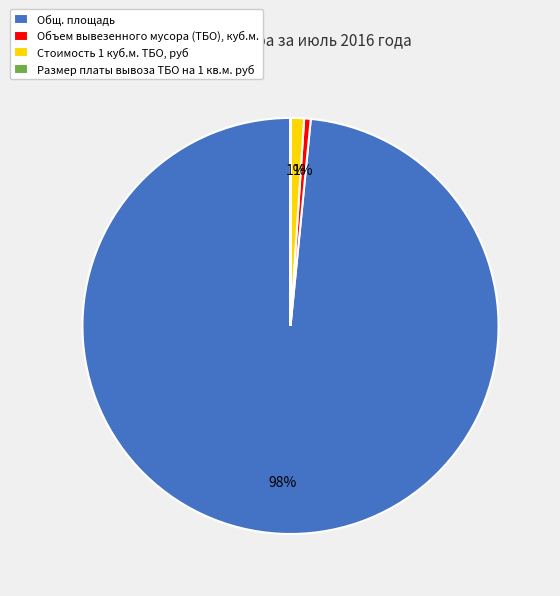

Is it true that Объем вывезенного мусора (ТБО), куб.м. is 12% of the pie?

False